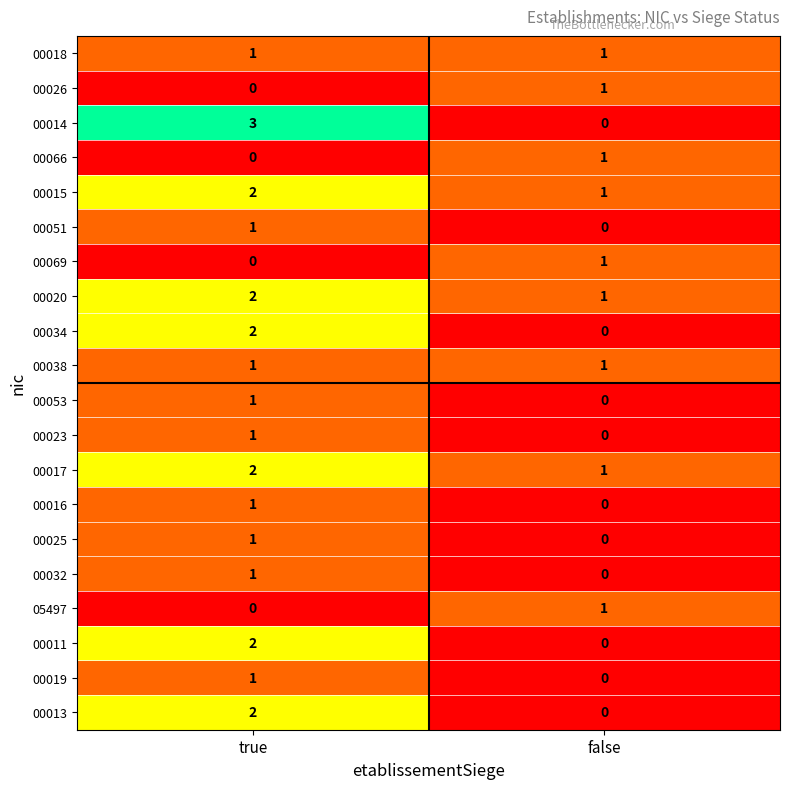

The 00018 series shows 1 at false. True or false?

True